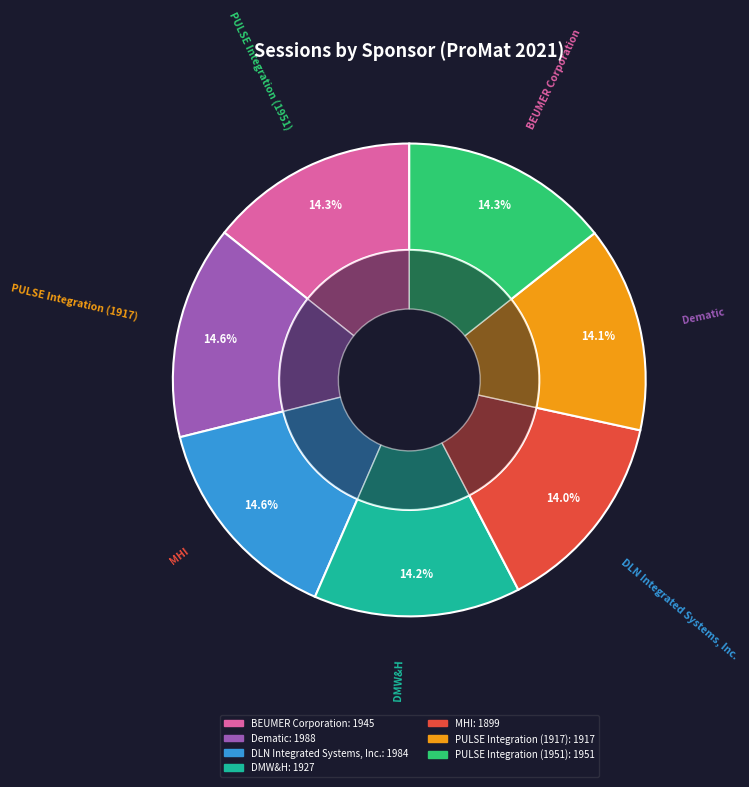

To the nearest percent, what is the difference between the largest and smallest slice percentages?

1%